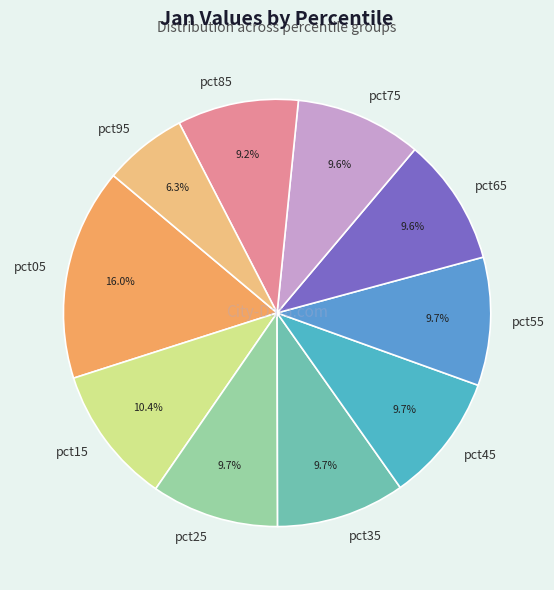

To the nearest percent, what portion does pct15 represent?

10%